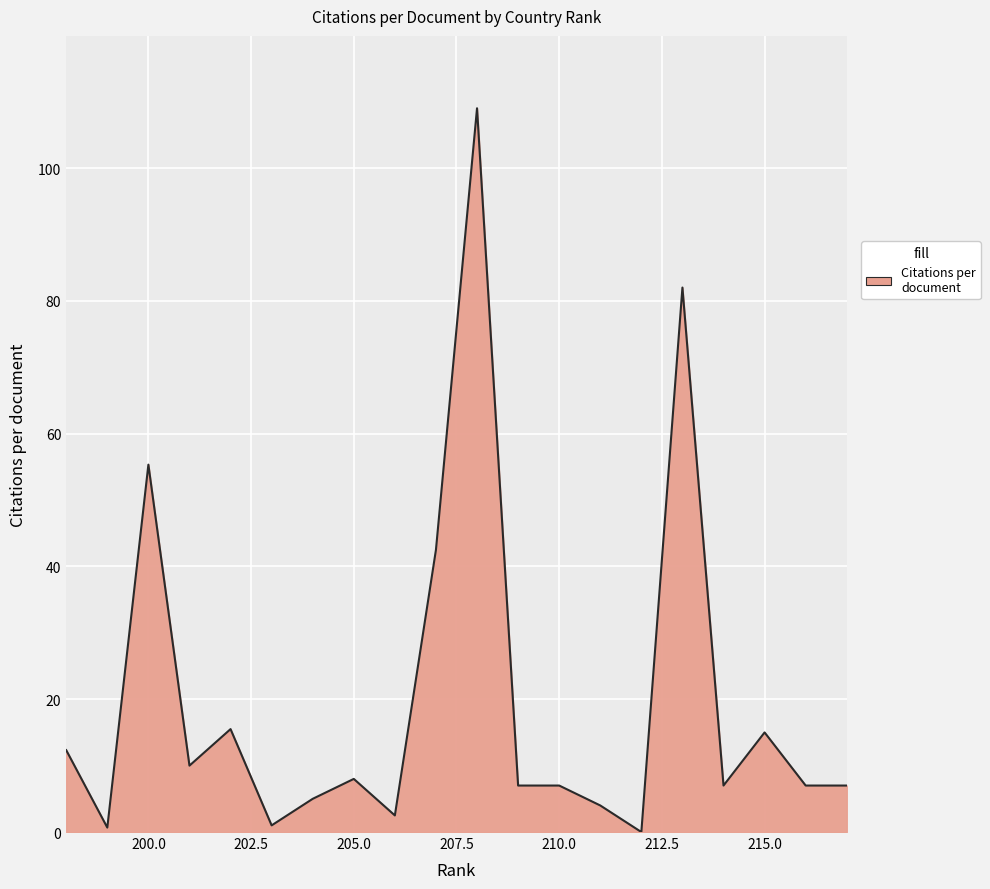

True or false: the data has more than 2 interior local peaks.

True